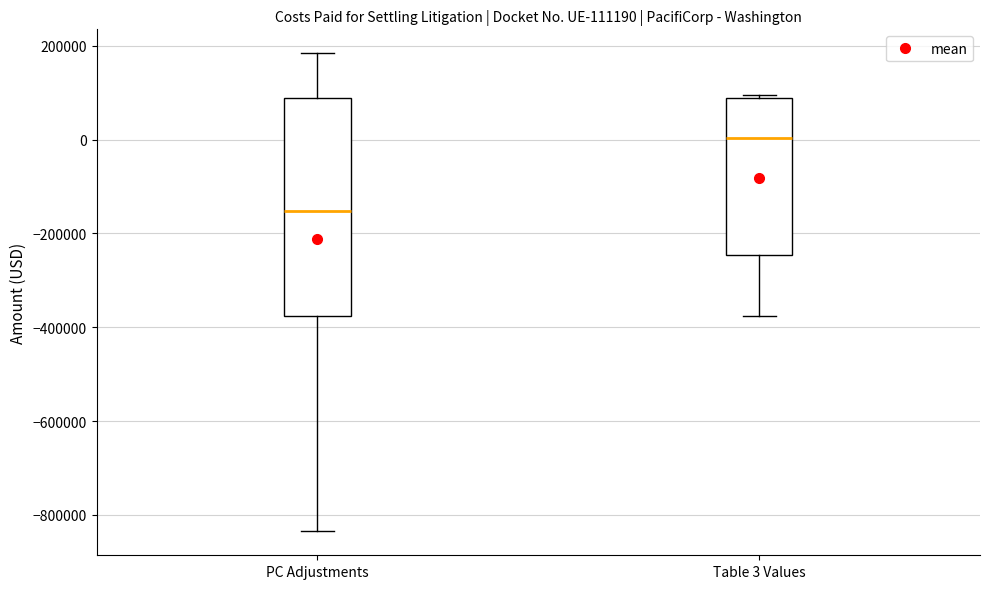

Comparing the boxes themselves (not the whiskers), which one is the tallest?

PC Adjustments